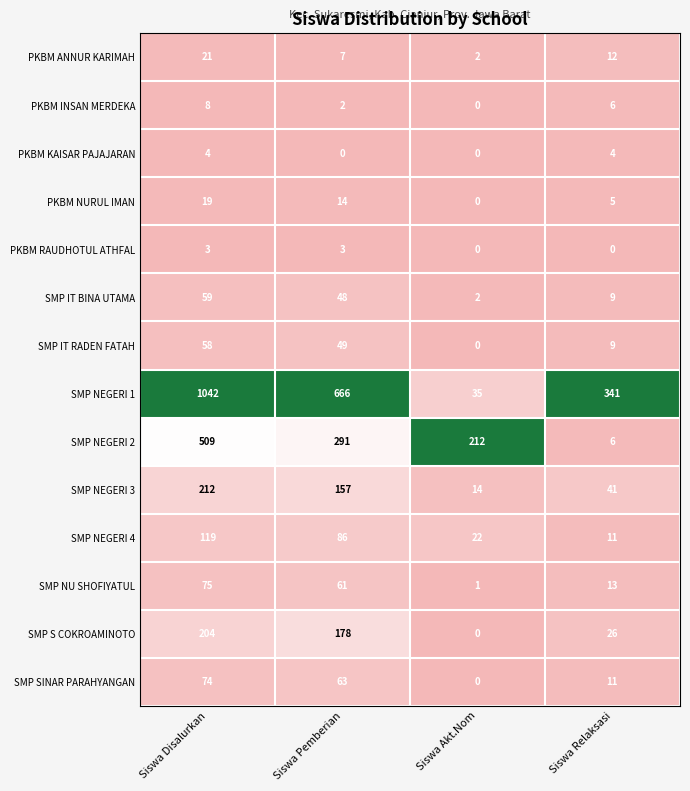

Rank the series at Siswa Pemberian from lowest to highest value.

PKBM KAISAR PAJAJARAN, PKBM INSAN MERDEKA, PKBM RAUDHOTUL ATHFAL, PKBM ANNUR KARIMAH, PKBM NURUL IMAN, SMP IT BINA UTAMA, SMP IT RADEN FATAH, SMP NU SHOFIYATUL, SMP SINAR PARAHYANGAN, SMP NEGERI 4, SMP NEGERI 3, SMP S COKROAMINOTO, SMP NEGERI 2, SMP NEGERI 1